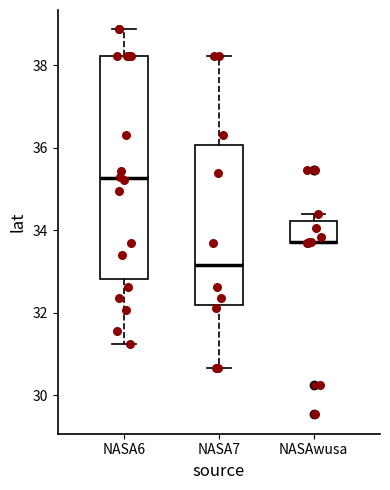

Comparing the boxes themselves (not the whiskers), which one is the tallest?

NASA6